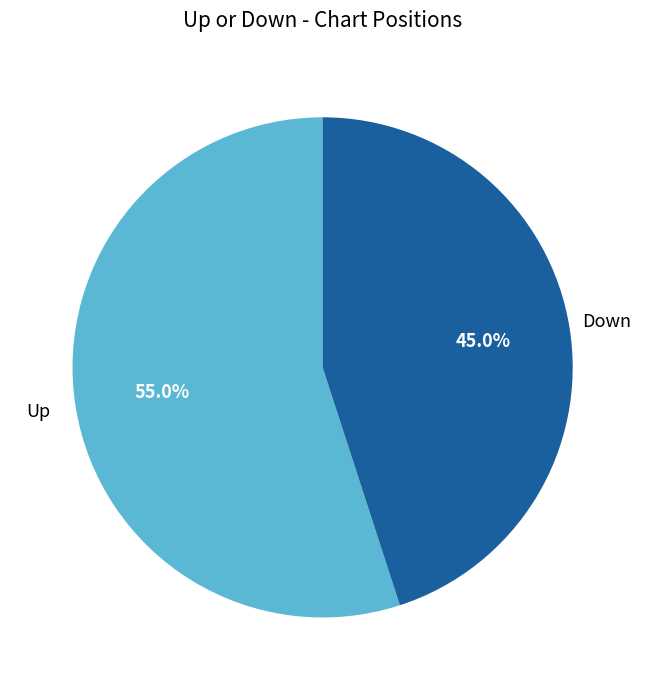

Is there any slice that represents more than half of the pie?

Yes